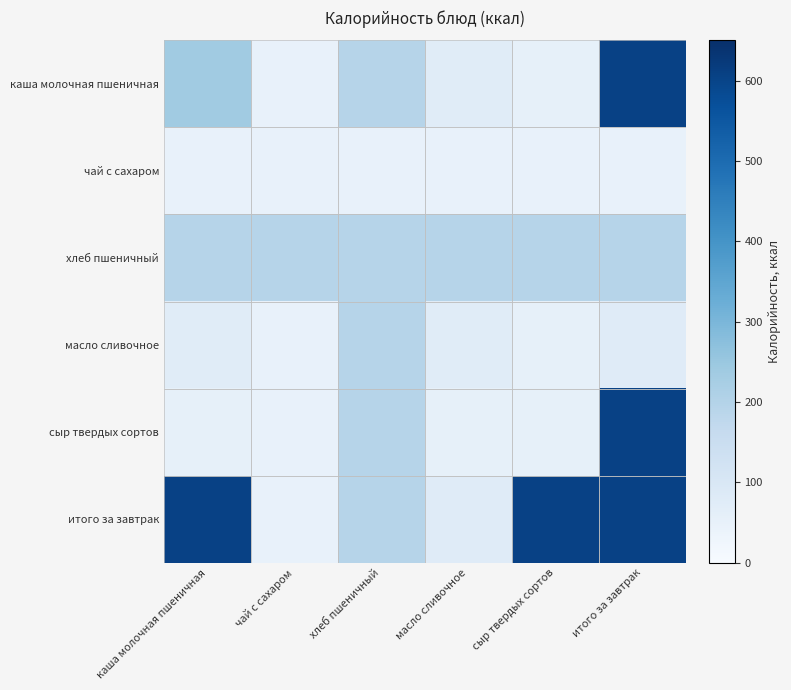

Reading left to right, list all the values displayed in this chart.

каша молочная пшеничная: каша молочная пшеничная=236.3	чай с сахаром=48.1	хлеб пшеничный=193.6	масло сливочное=75.0	сыр твердых сортов=53.8	итого за завтрак=606.8
чай с сахаром: каша молочная пшеничная=48.1	чай с сахаром=48.1	хлеб пшеничный=48.1	масло сливочное=48.1	сыр твердых сортов=48.1	итого за завтрак=48.1
хлеб пшеничный: каша молочная пшеничная=193.6	чай с сахаром=193.6	хлеб пшеничный=193.6	масло сливочное=193.6	сыр твердых сортов=193.6	итого за завтрак=193.6
масло сливочное: каша молочная пшеничная=75.0	чай с сахаром=48.1	хлеб пшеничный=193.6	масло сливочное=75.0	сыр твердых сортов=53.8	итого за завтрак=77.3
сыр твердых сортов: каша молочная пшеничная=53.8	чай с сахаром=48.1	хлеб пшеничный=193.6	масло сливочное=53.8	сыр твердых сортов=53.8	итого за завтрак=606.8
итого за завтрак: каша молочная пшеничная=606.8	чай с сахаром=48.1	хлеб пшеничный=193.6	масло сливочное=77.3	сыр твердых сортов=606.8	итого за завтрак=606.8